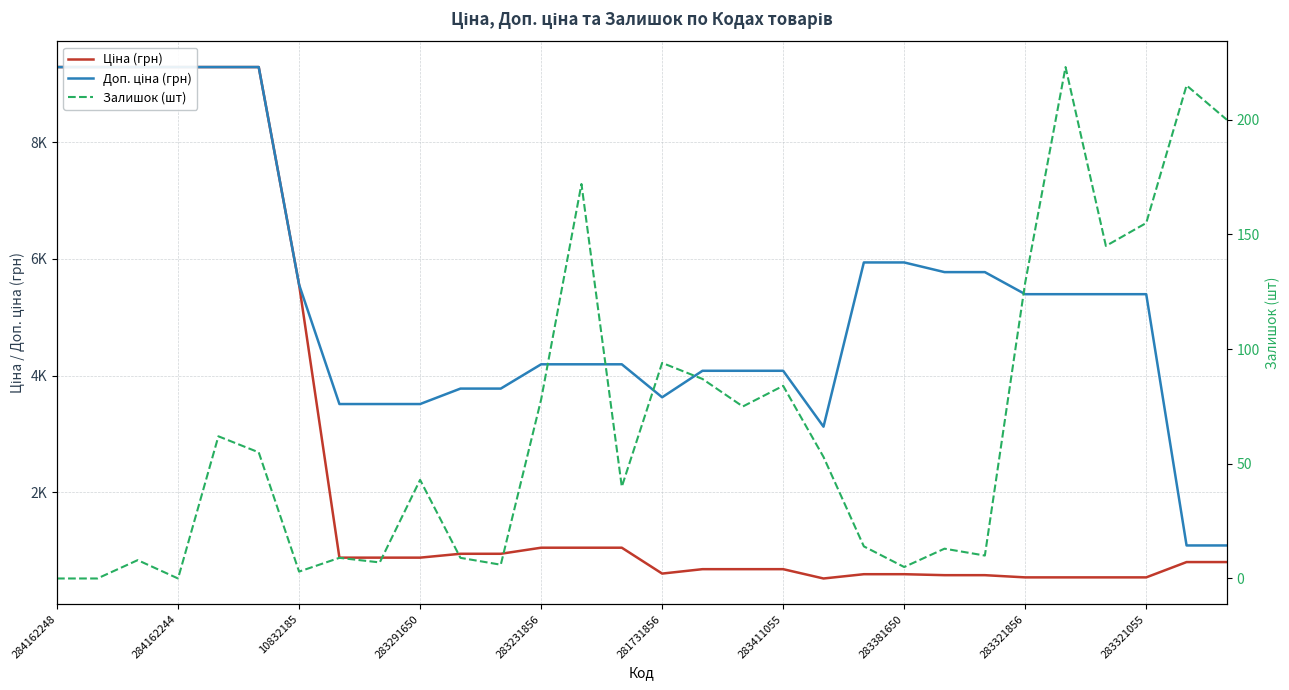

What is the difference between the second highest and minimum values in the Ціна (грн) series?

8769.8